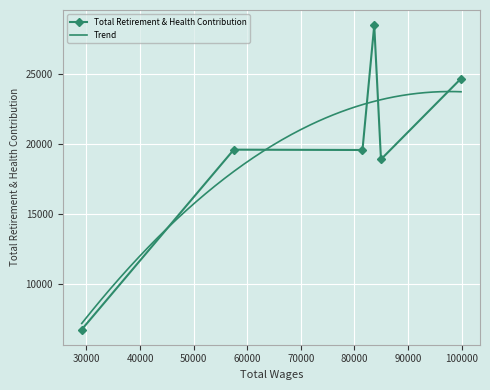

Count the number of categories in the chart.

6